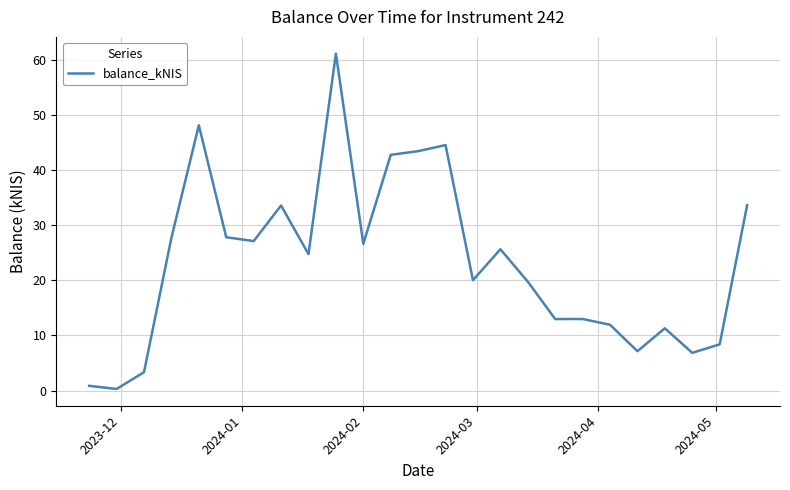

What is the difference between the maximum and minimum values?

60.8